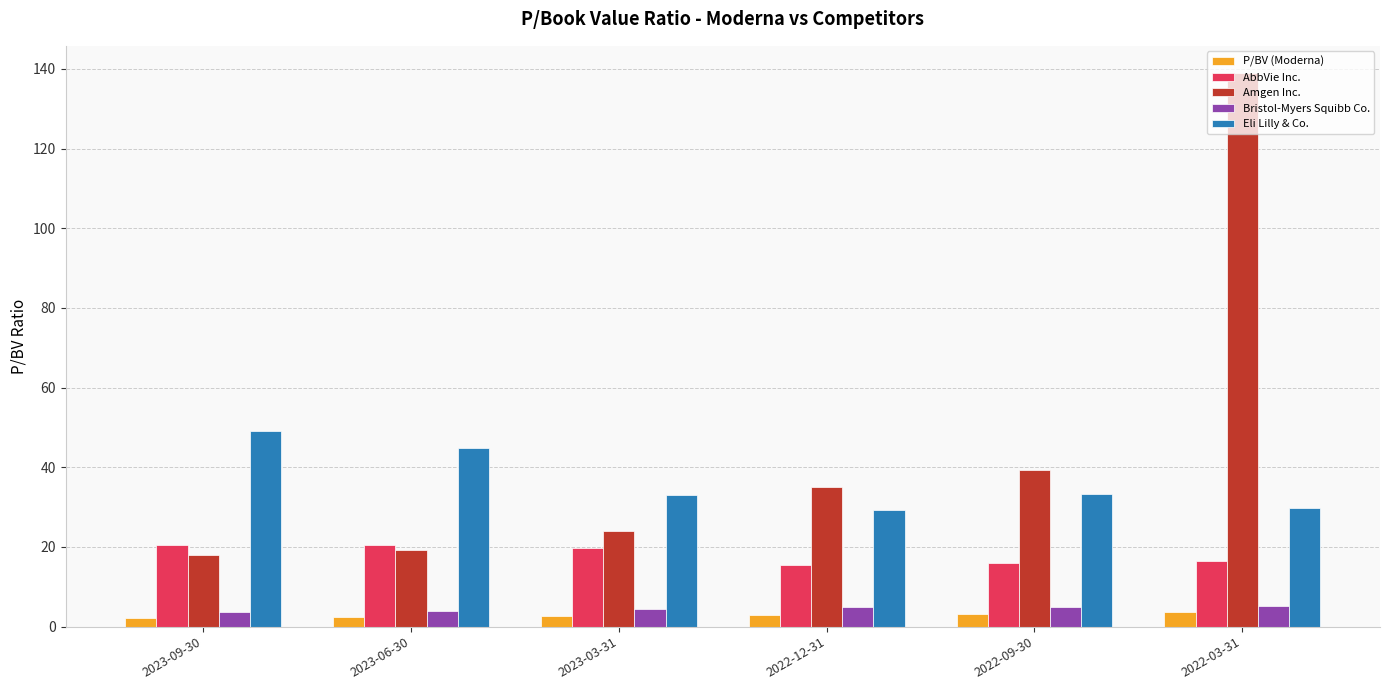

The AbbVie Inc. series shows 15.5 at 2022-12-31. True or false?

True